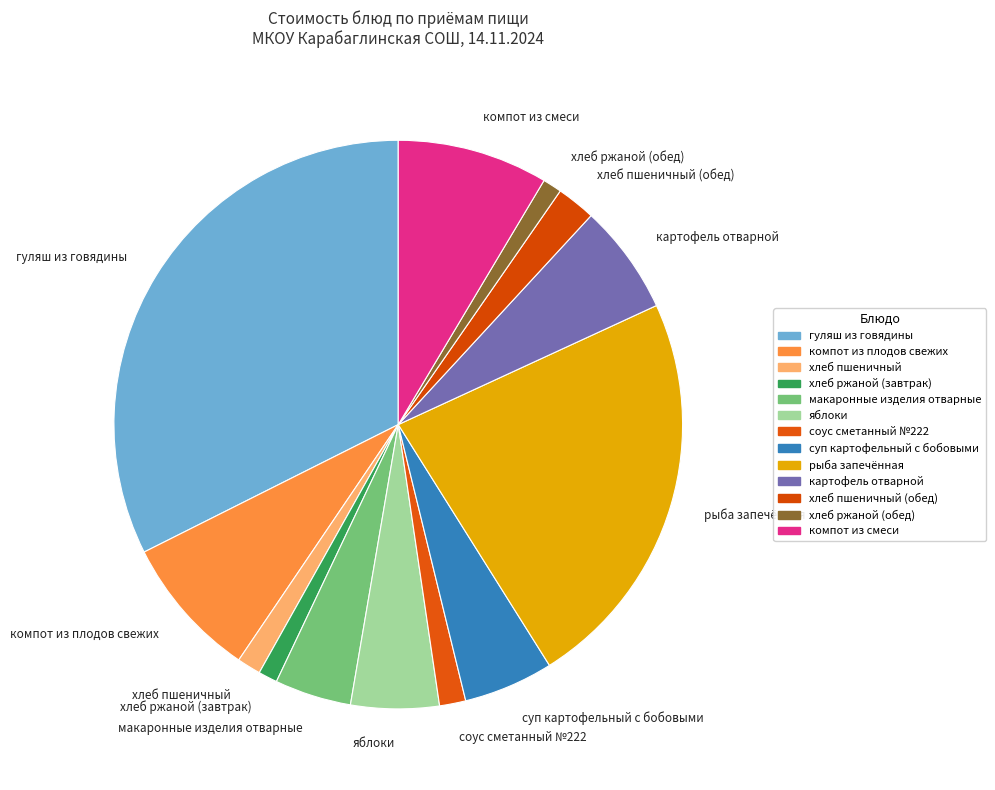

Which category has the biggest portion of the pie?

гуляш из говядины